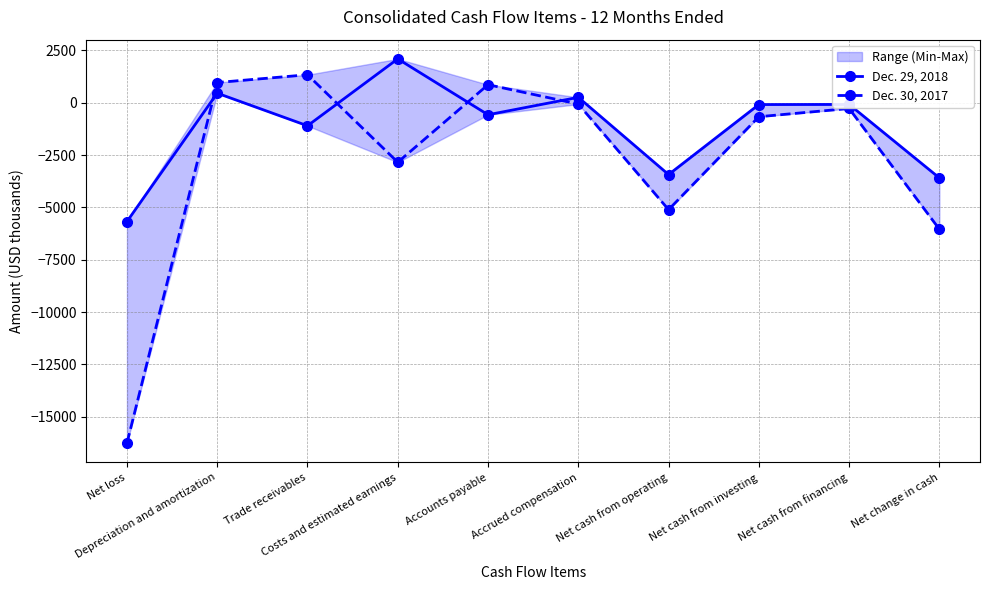

After their last crossing, which series has the higher values: Dec. 29, 2018 or Dec. 30, 2017?

Dec. 29, 2018